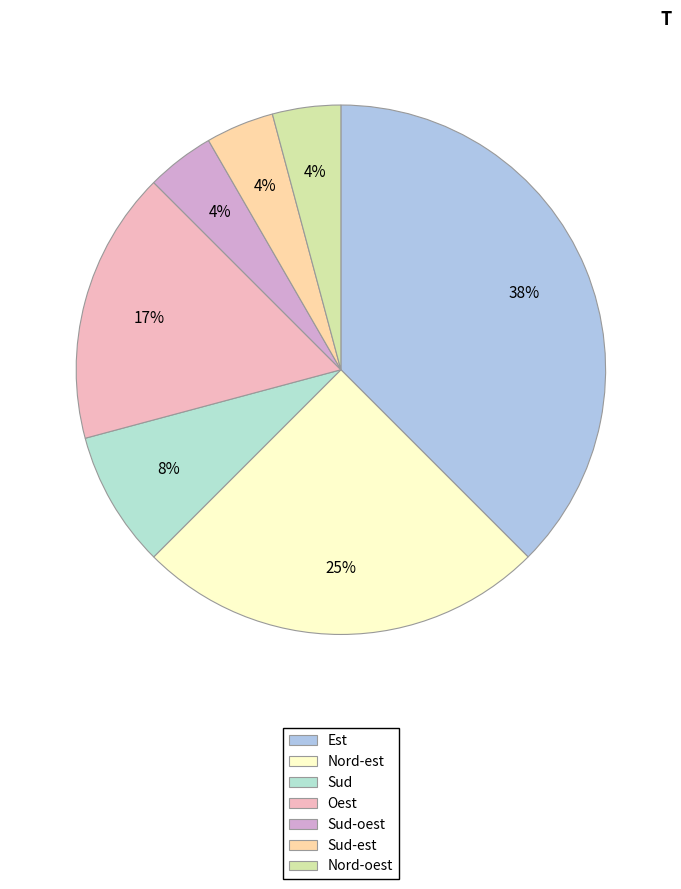

How many segments does this pie chart have?

7